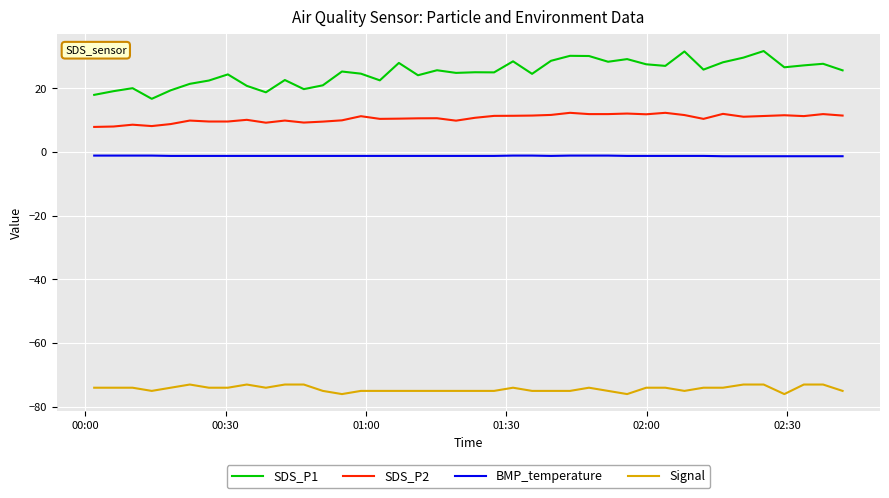

Which series has the largest total across all categories?

SDS_P1